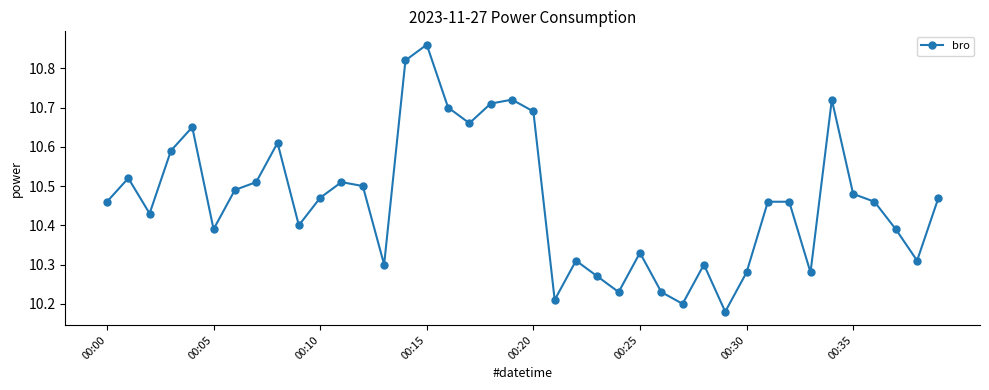

How many points are lower than both their immediate neighbors (excluding endpoints)?

11